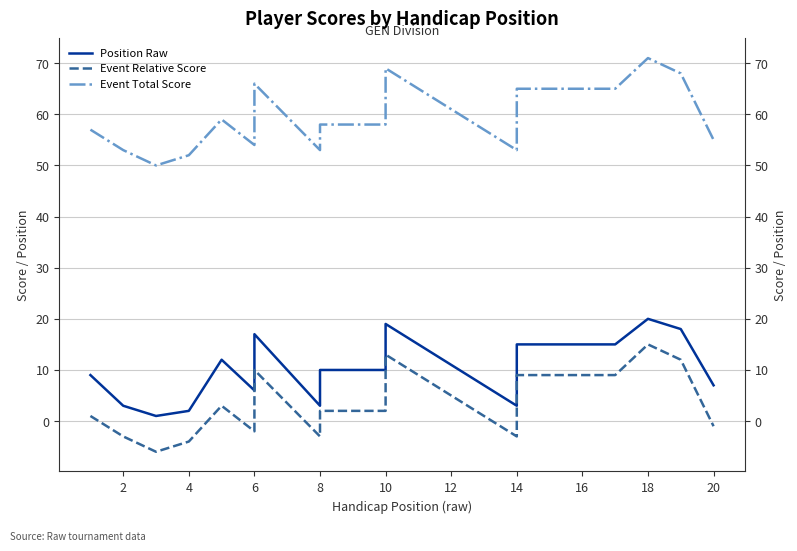

Rank the series at 6 from highest to lowest value.

Event Total Score, Position Raw, Event Relative Score